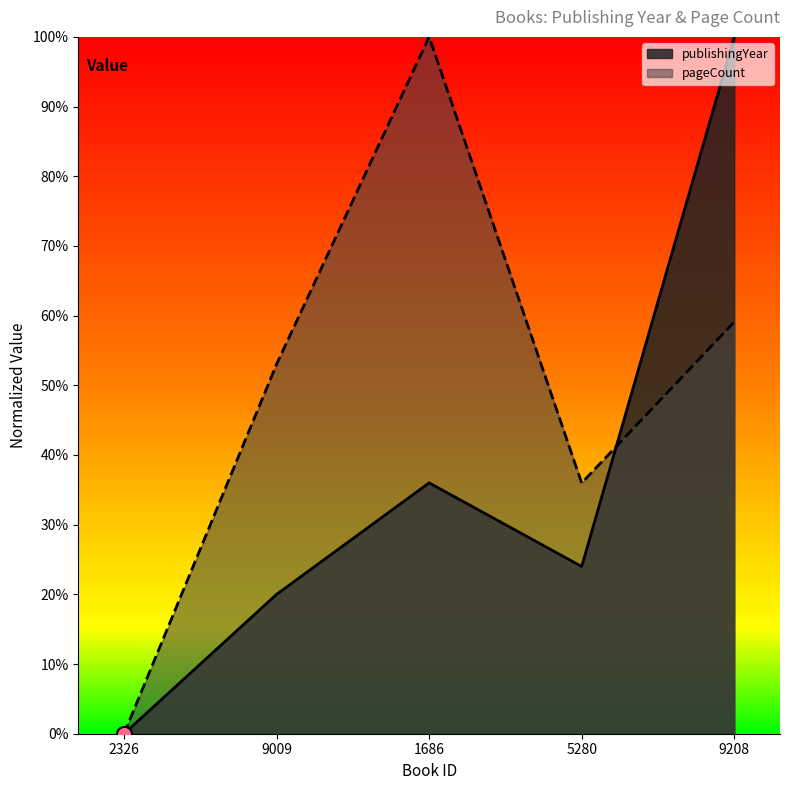

Which series contains the lowest Y value?

publishingYear